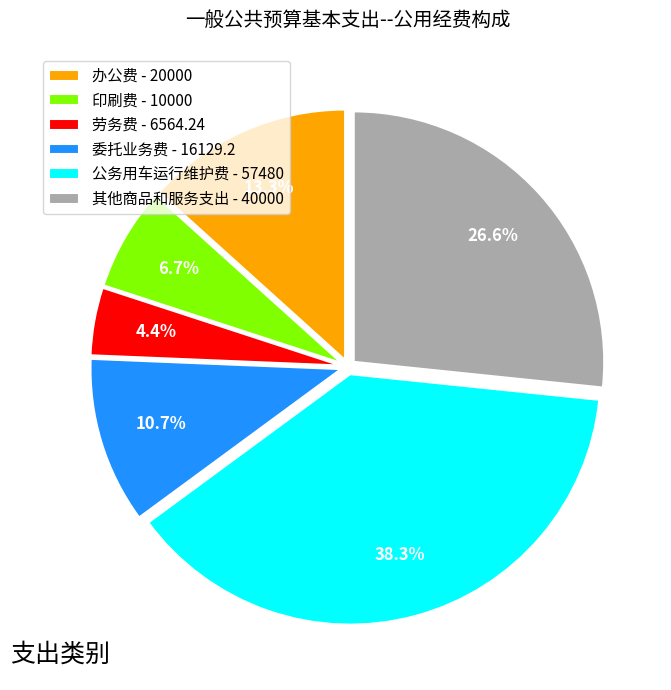

Is the sum of 其他商品和服务支出 and 印刷费 greater than half?

No